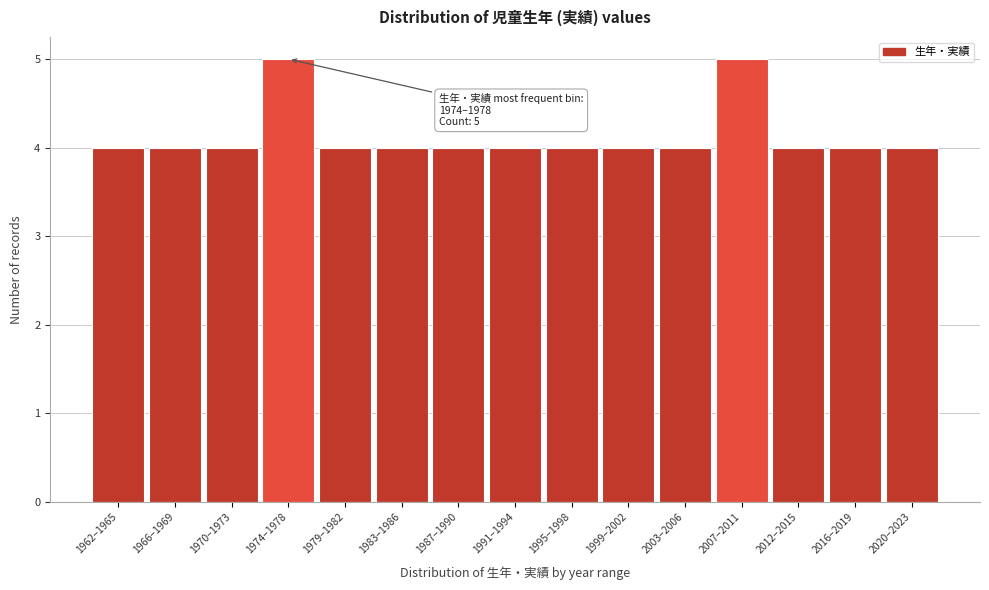

Reading left to right, transcribe all the data shown in this chart.

1962–1965=4	1966–1969=4	1970–1973=4	1974–1978=5	1979–1982=4	1983–1986=4	1987–1990=4	1991–1994=4	1995–1998=4	1999–2002=4	2003–2006=4	2007–2011=5	2012–2015=4	2016–2019=4	2020–2023=4